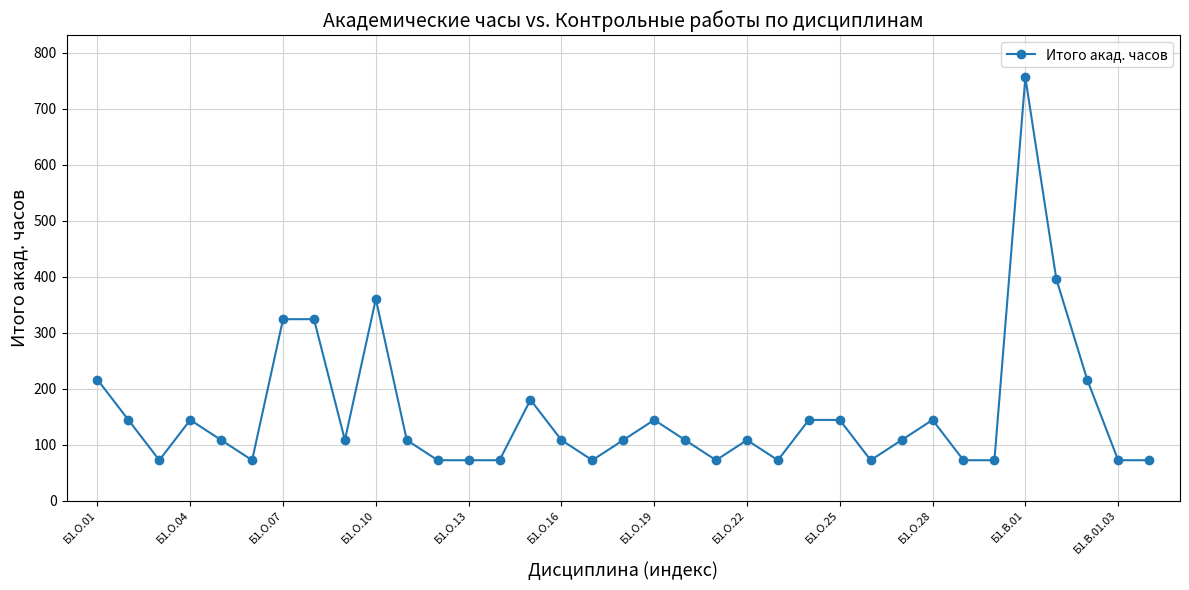

What is the difference between the second highest and minimum values?

324